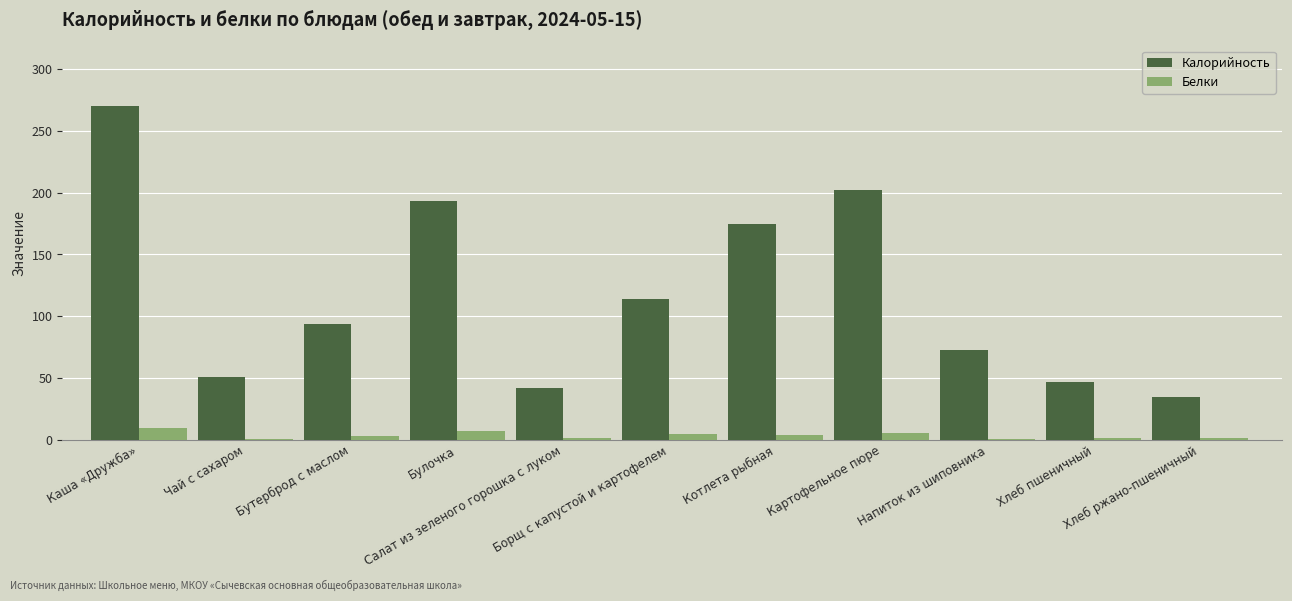

Is it true that Калорийность equals 175.0 at Котлета рыбная?

True